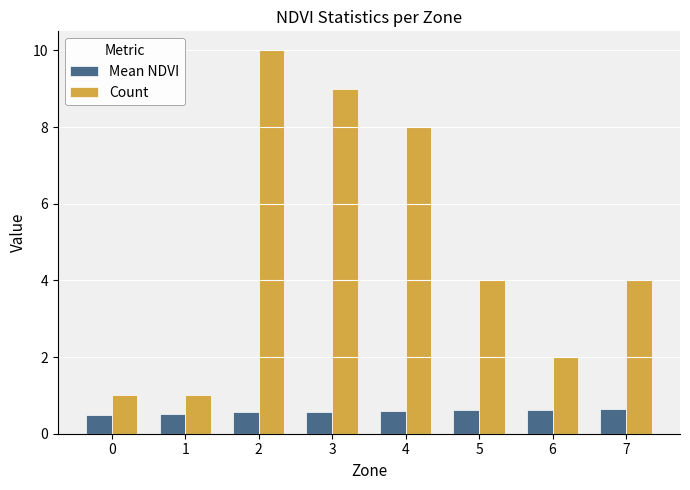

How many categories are shown in the chart?

8